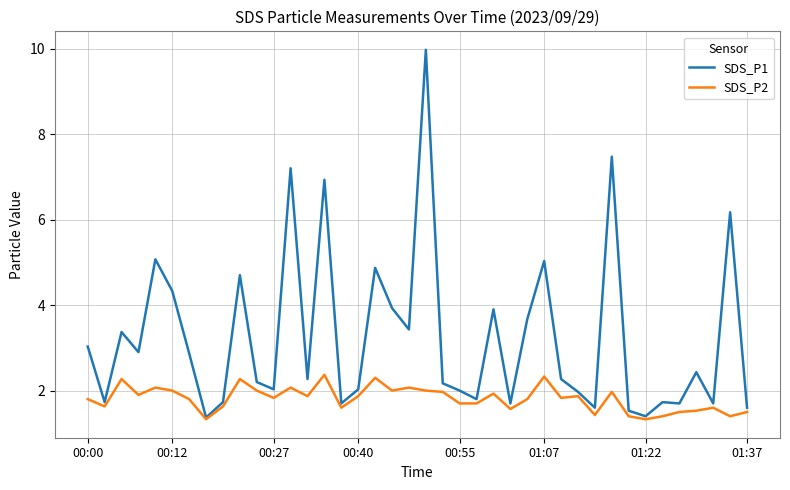

Is this an area chart (filled region under the line)?

No